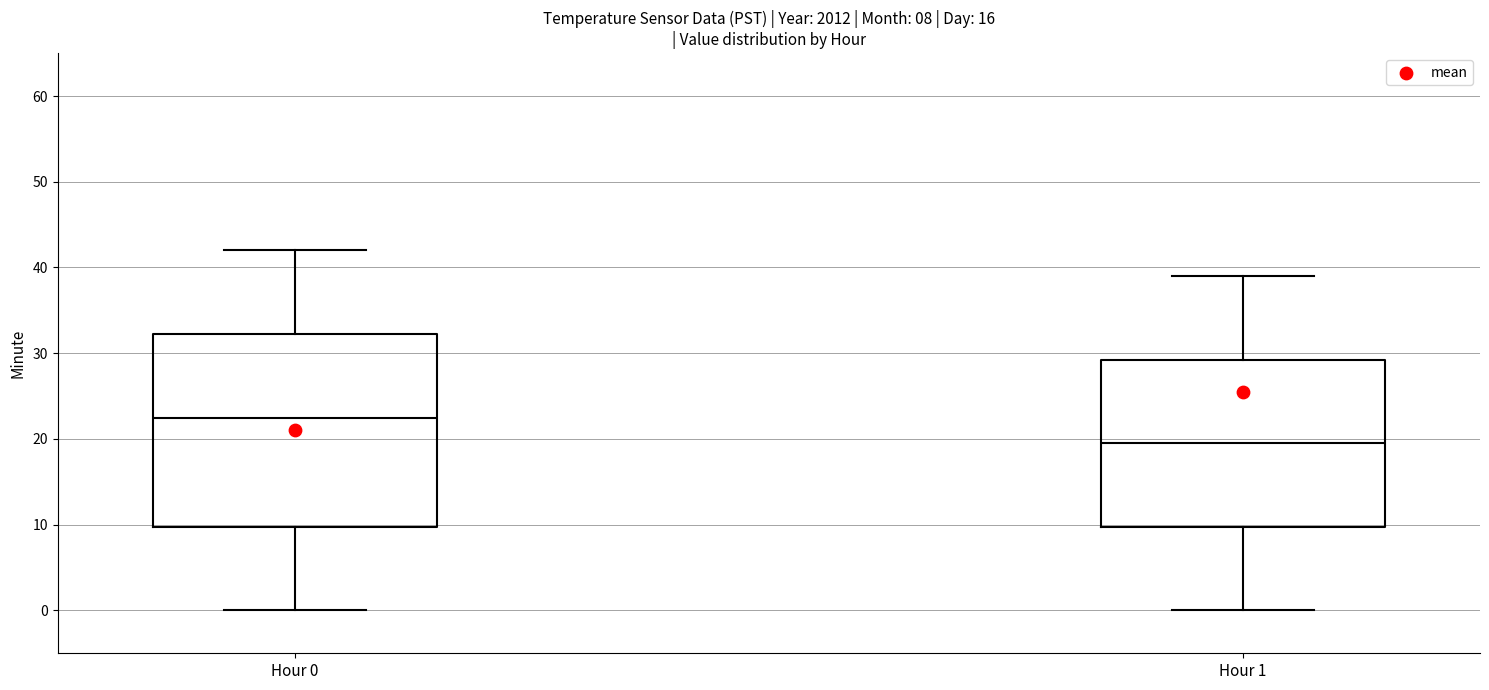

Which box has the lowest median line?

Hour 1